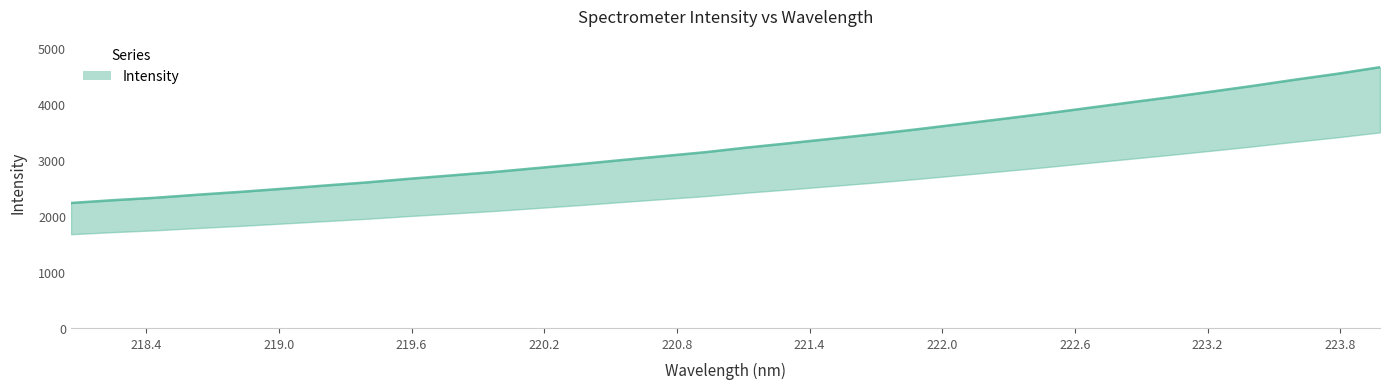

What is the ratio of the value at 218.2508 to the value at 223.9802?

0.5